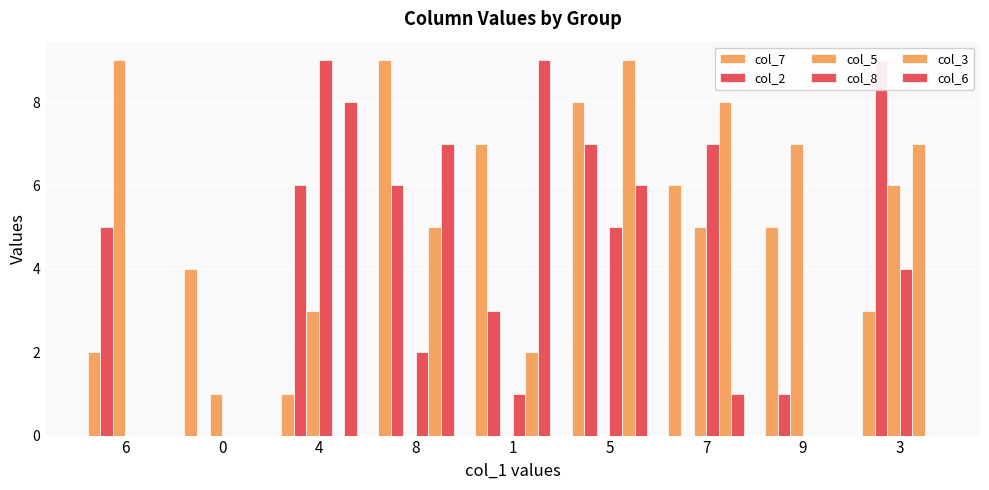

Is it true that col_7 equals 9 at 8?

True